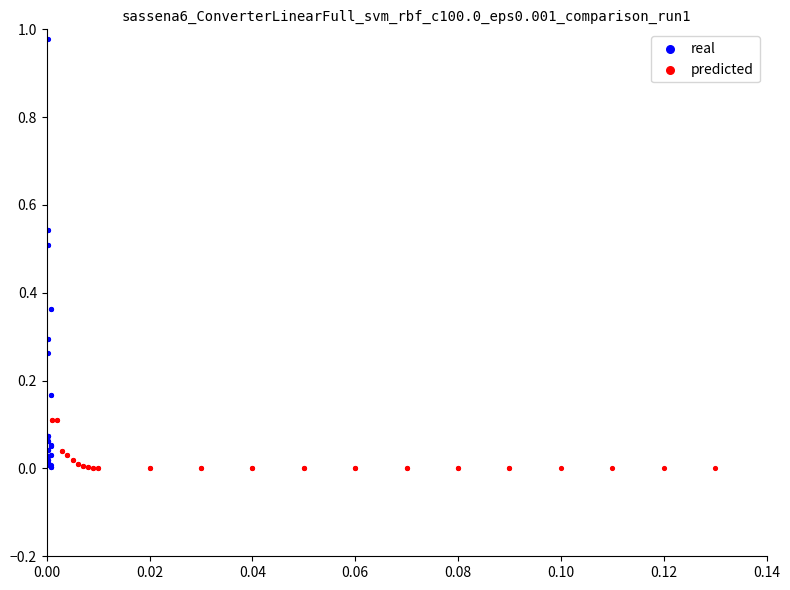

Which series has the largest Y range (max minus min)?

real